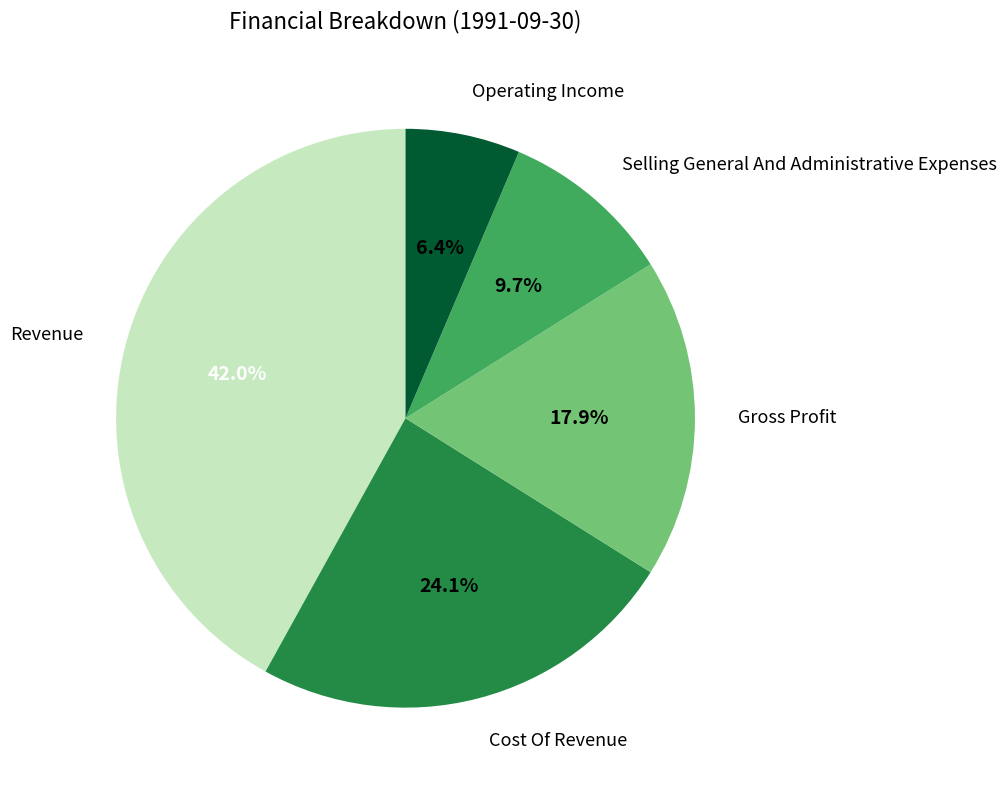

Combined, do Selling General And Administrative Expenses and Gross Profit account for over 50%?

No